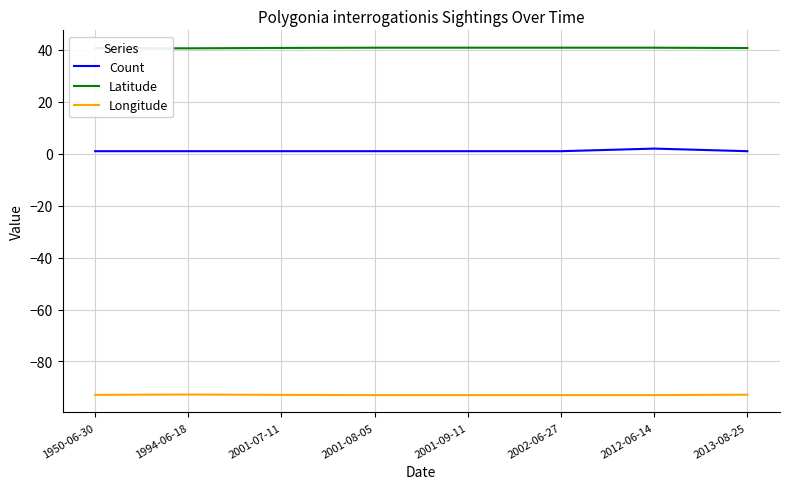

What is the lowest value of the Latitude series?

40.6